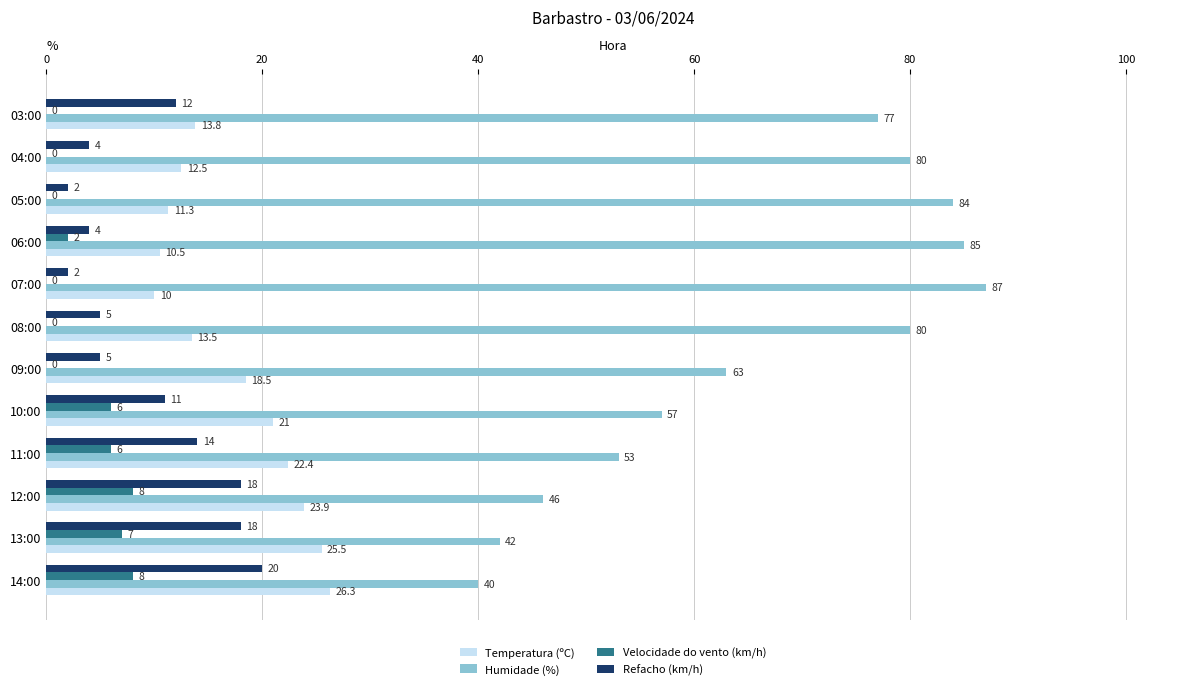

Which series has the largest total across all categories?

Humidade (%)